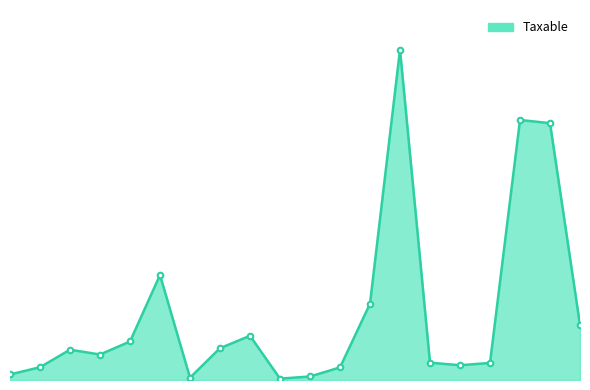

Does the chart have visible grid lines?

No